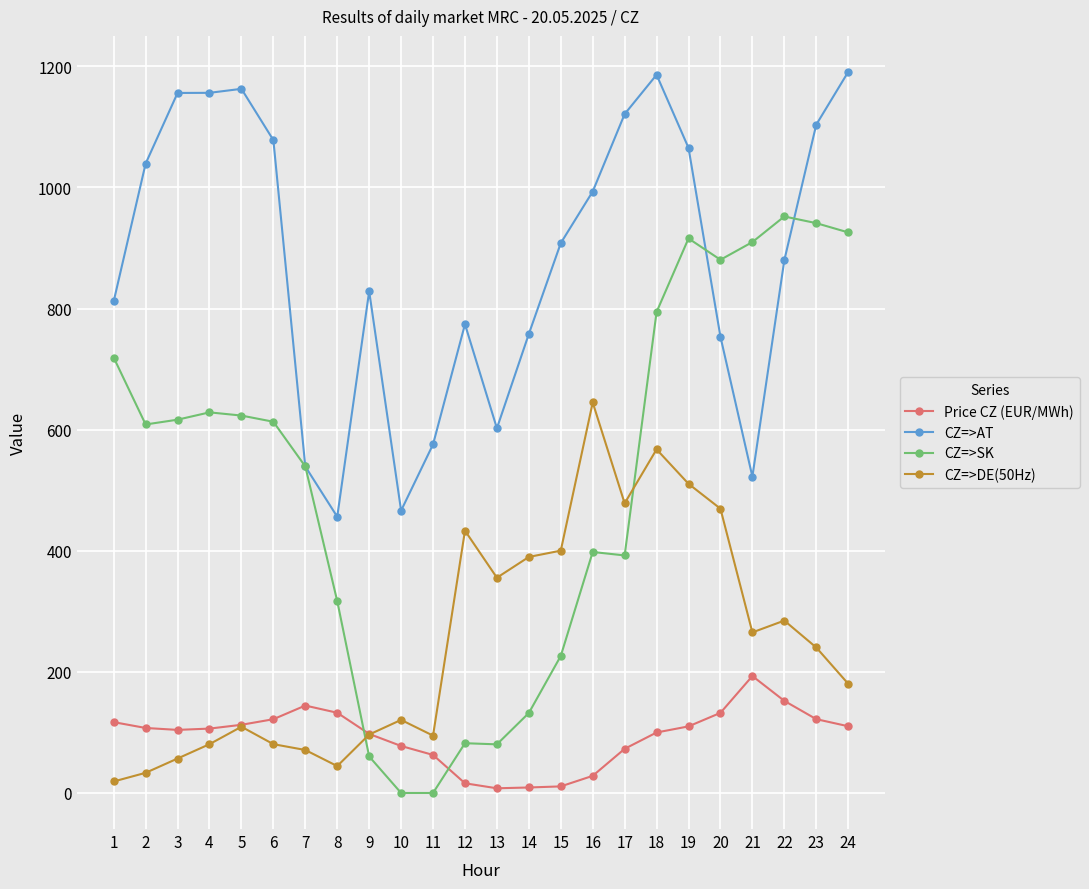

What is the greatest value displayed?

1190.8